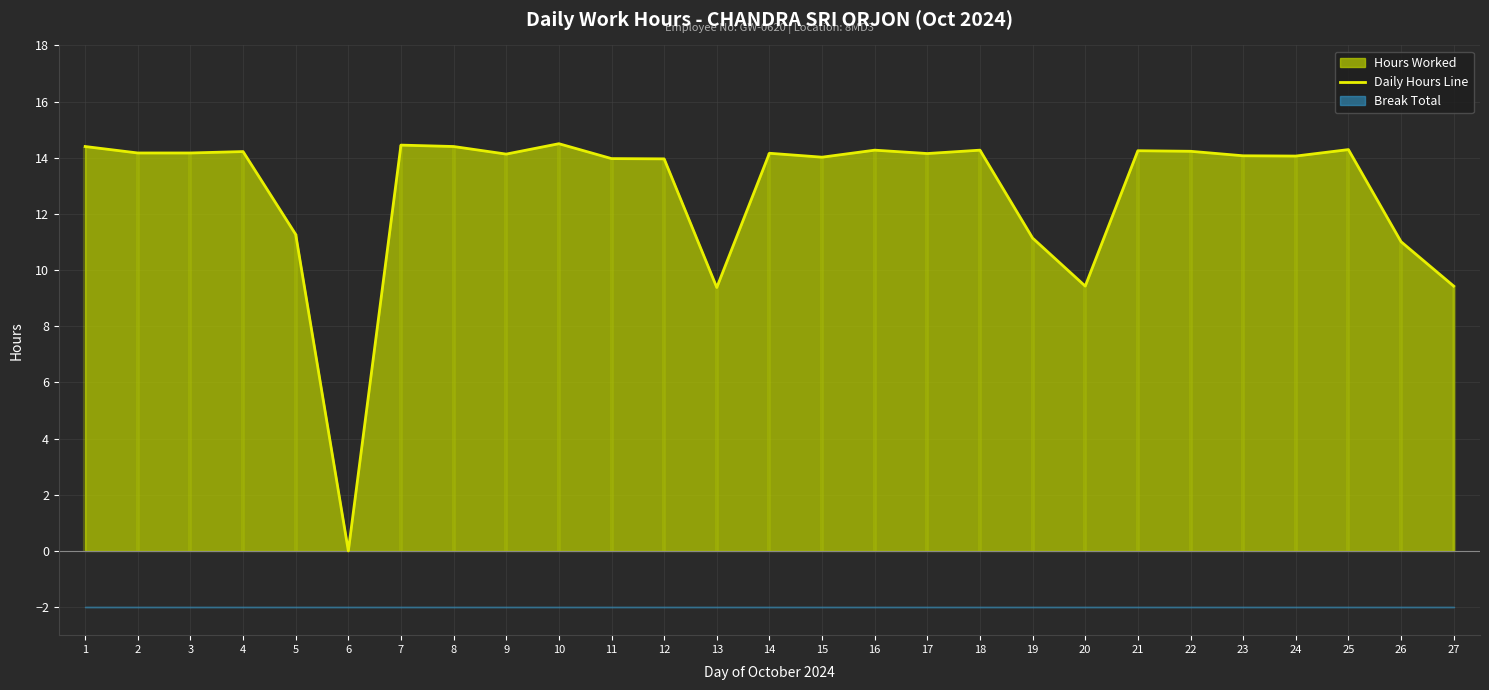

How many data points does each series have?

27